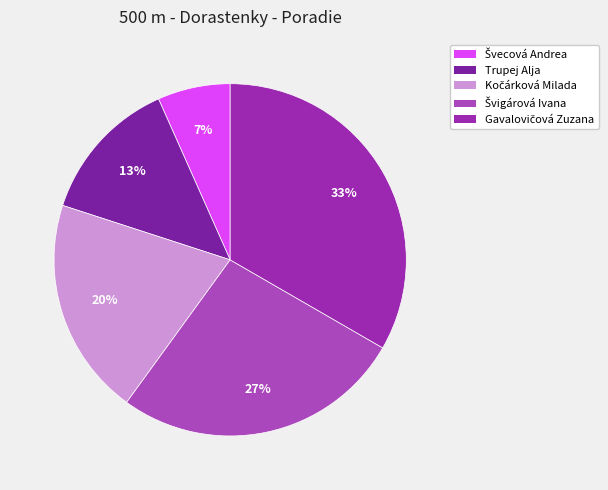

Which slice is the largest?

Gavalovičová Zuzana